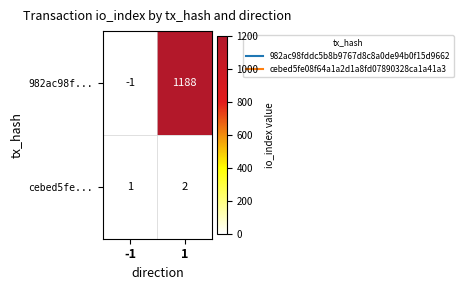

Which series has the largest total across all categories?

982ac98f...